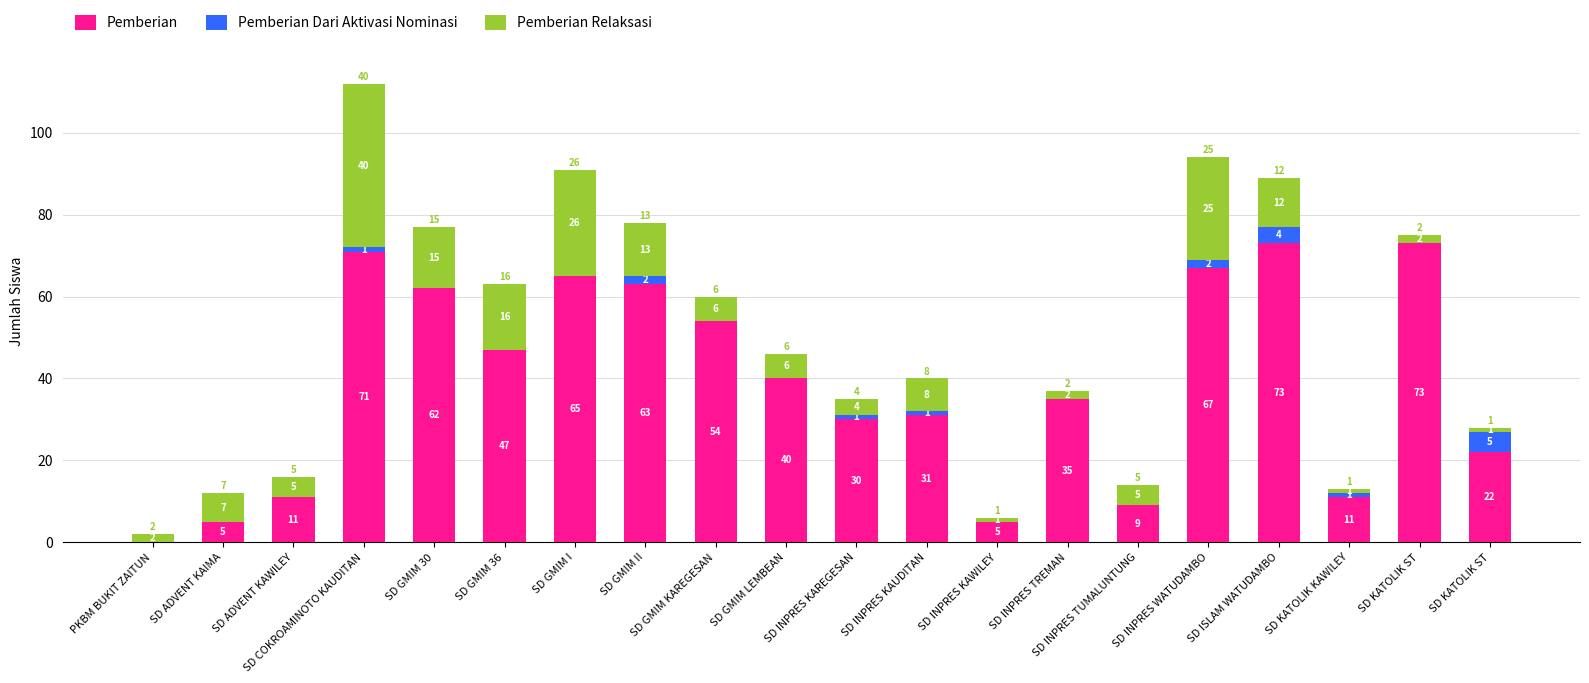

Are the bars grouped side by side (vs. stacked)?

No